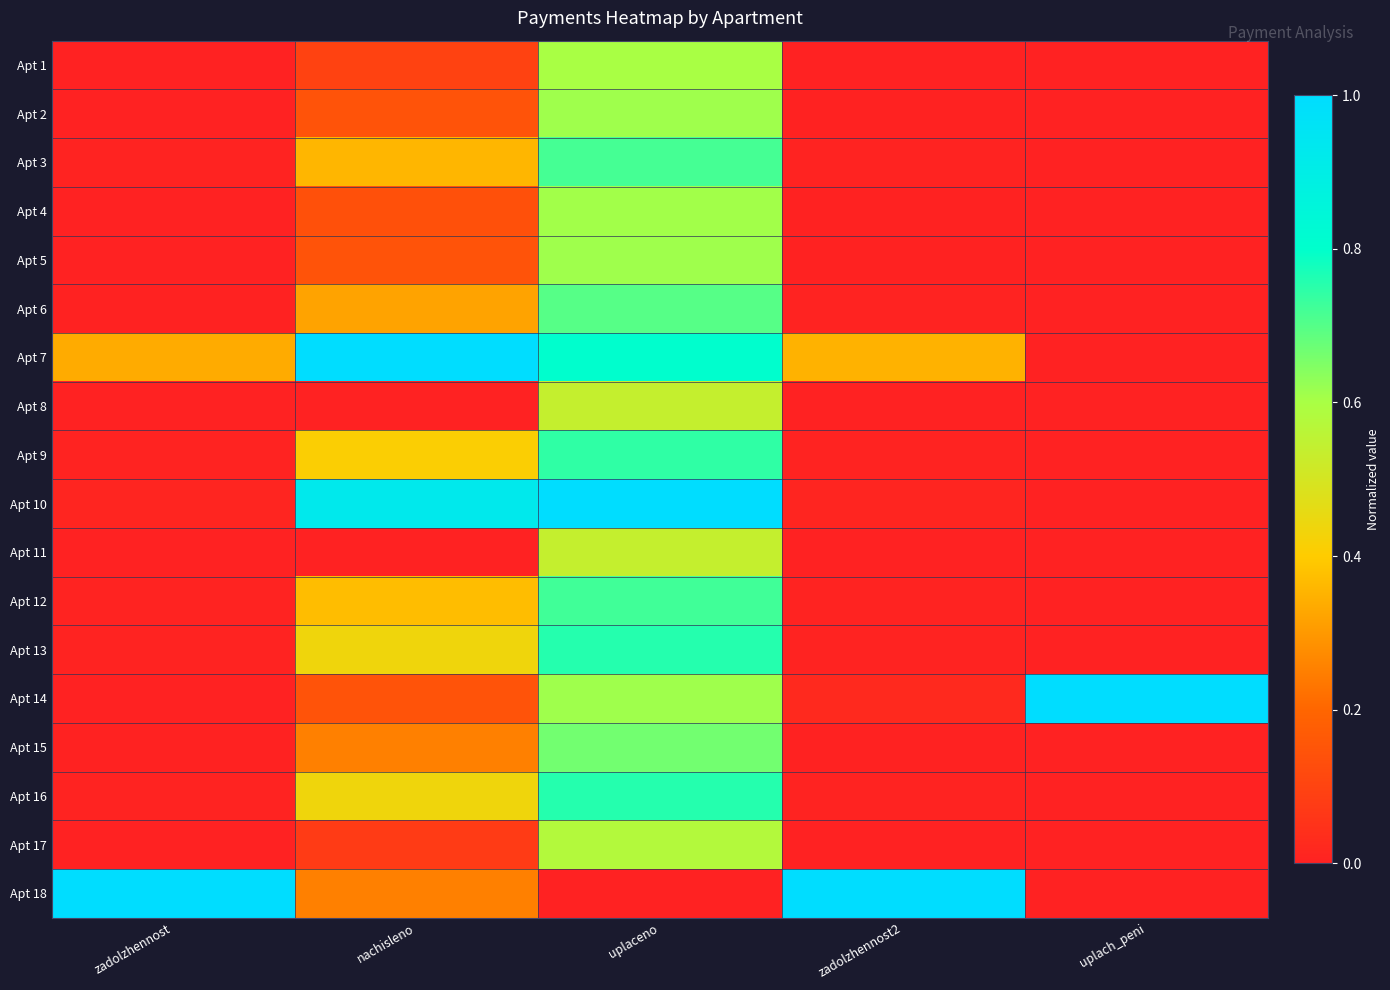

Count the number of categories in the chart.

5